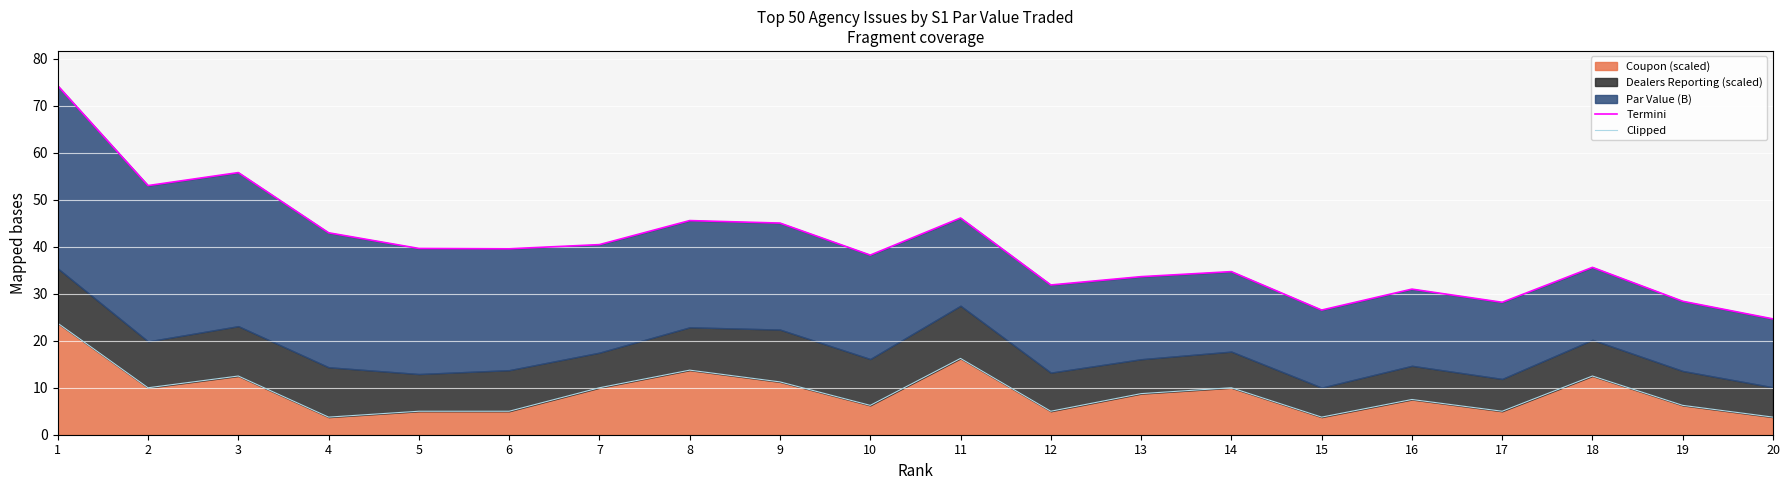

What is the difference between the maximum and minimum values in the Termini series?

49.6